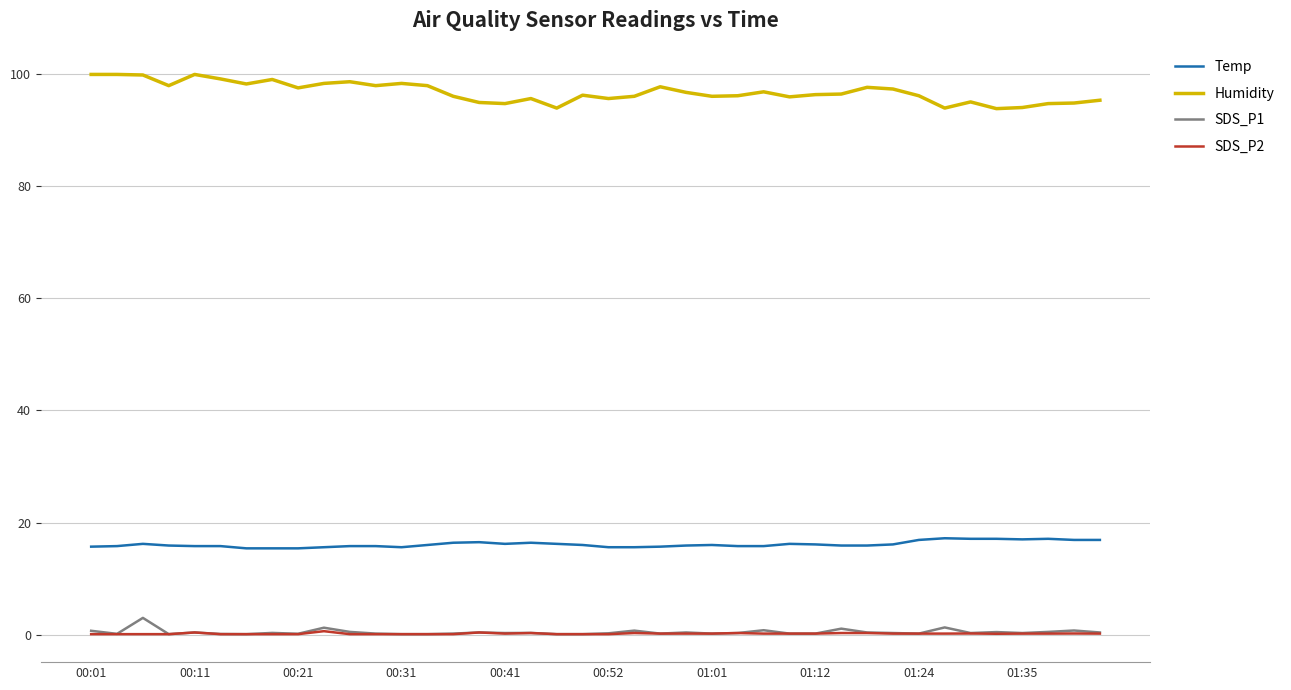

What is the minimum value for Temp?

15.4